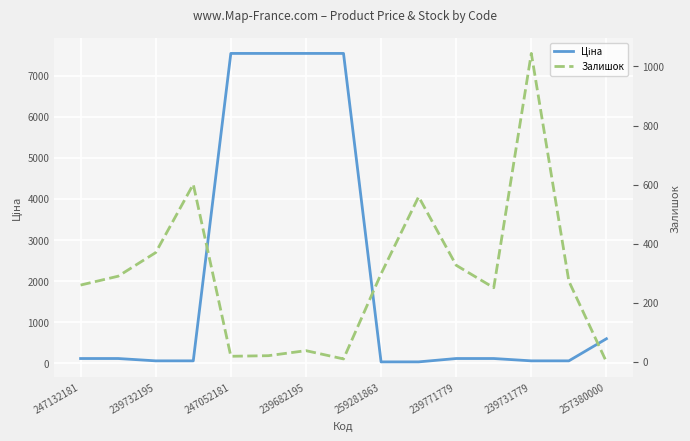

True or false: Ціна has a value of 31.7 at 9.

True